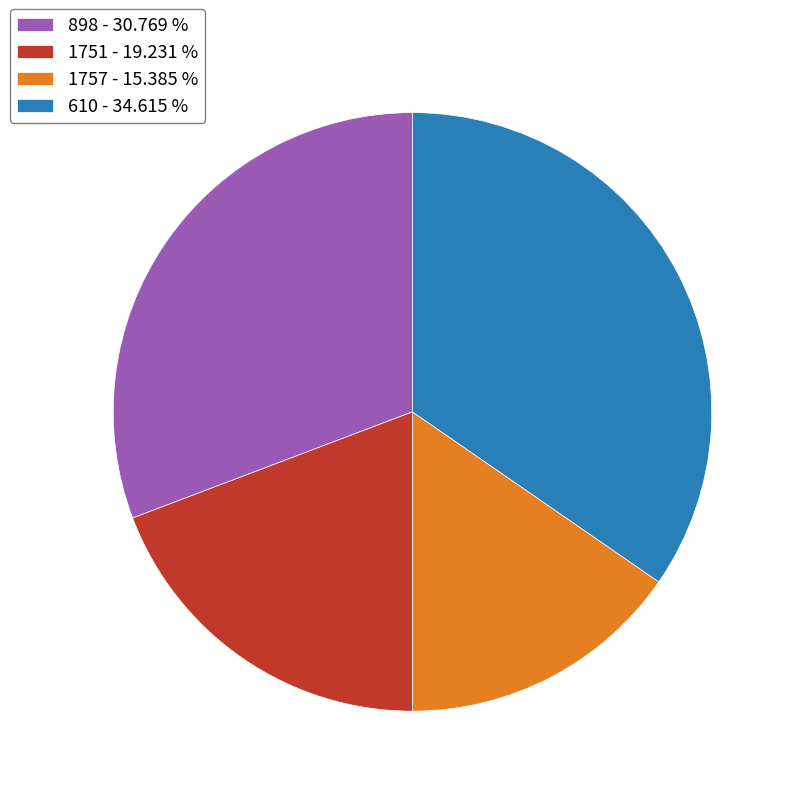

Count the number of slices in the pie.

4